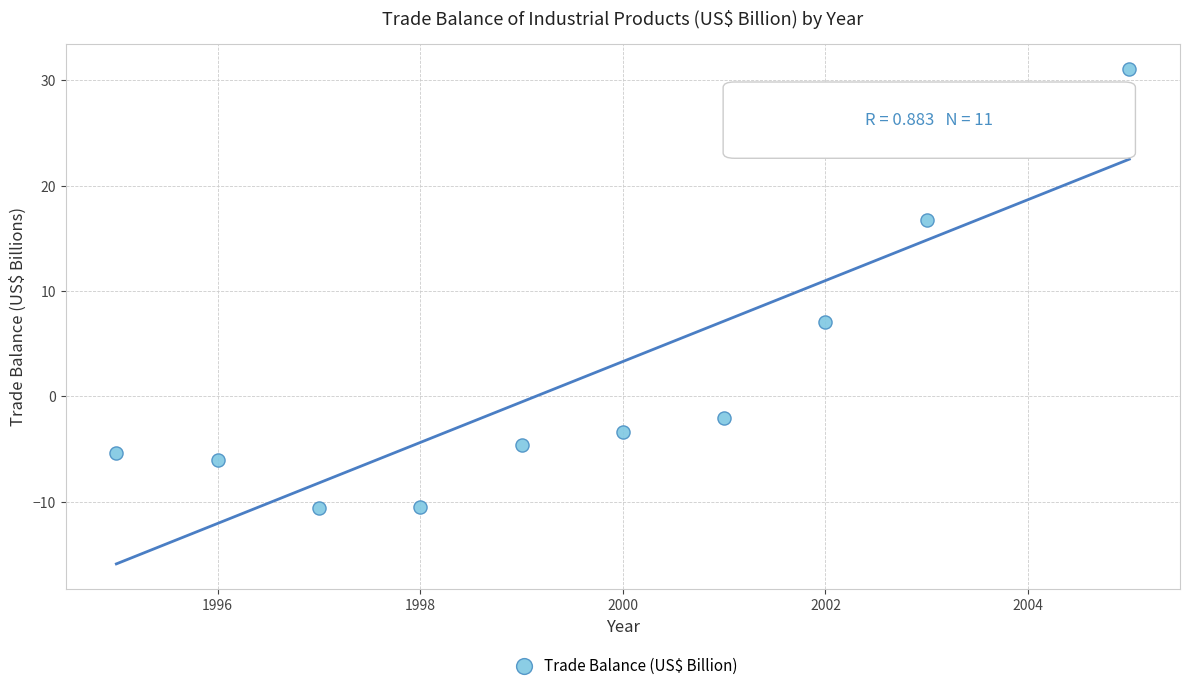

What Y value in the scatter plot is closest to 10?

7.0